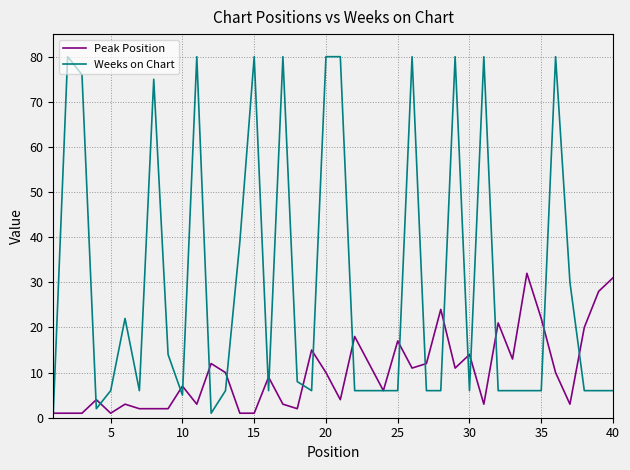

True or false: Peak Position and Weeks on Chart intersect in this chart.

True